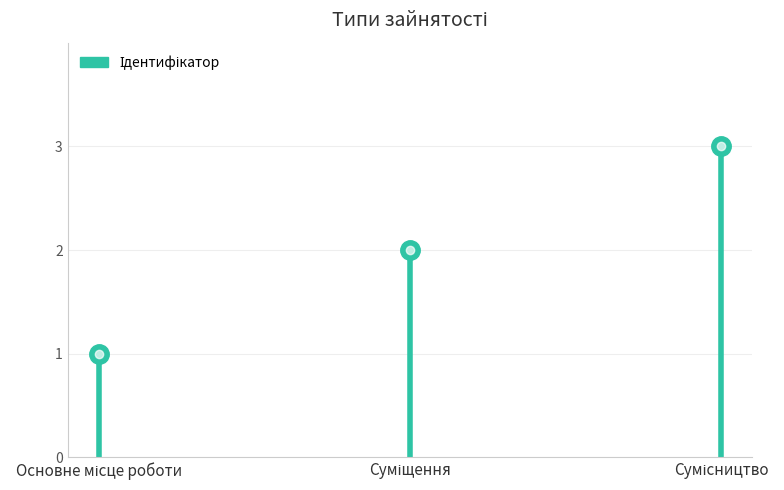

List the labels in order of value, largest first.

Сумісництво, Суміщення, Основне місце роботи